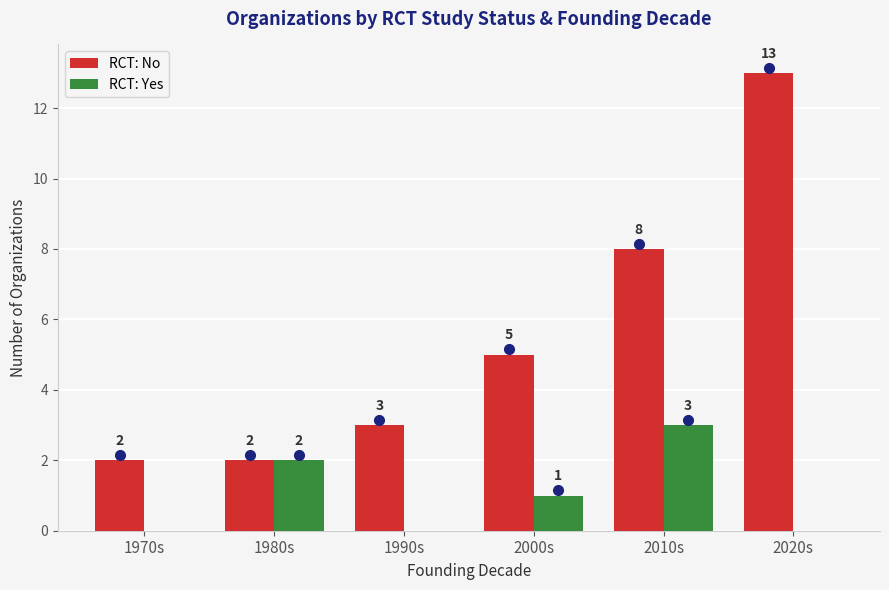

The value of RCT: No at 2020s is 21. True or false?

False